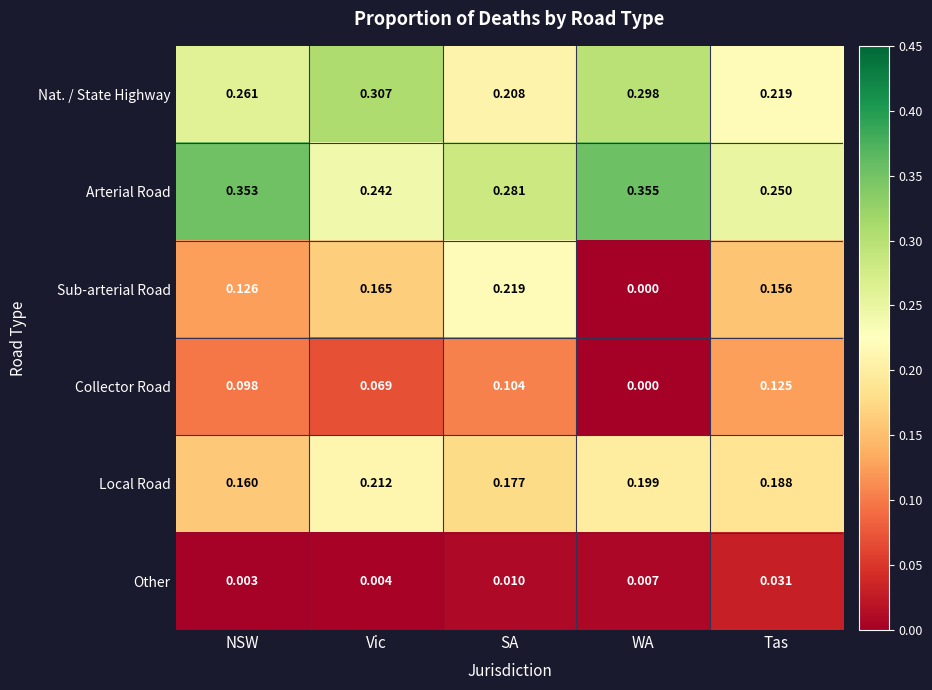

At which label does Nat. / State Highway reach its minimum?

SA